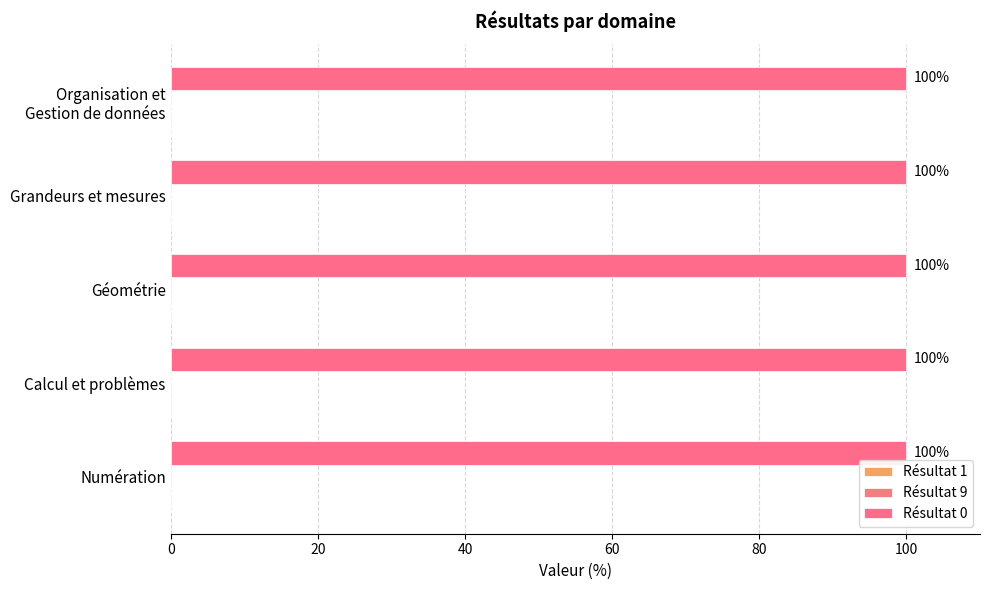

How many bars are there in each group?

3